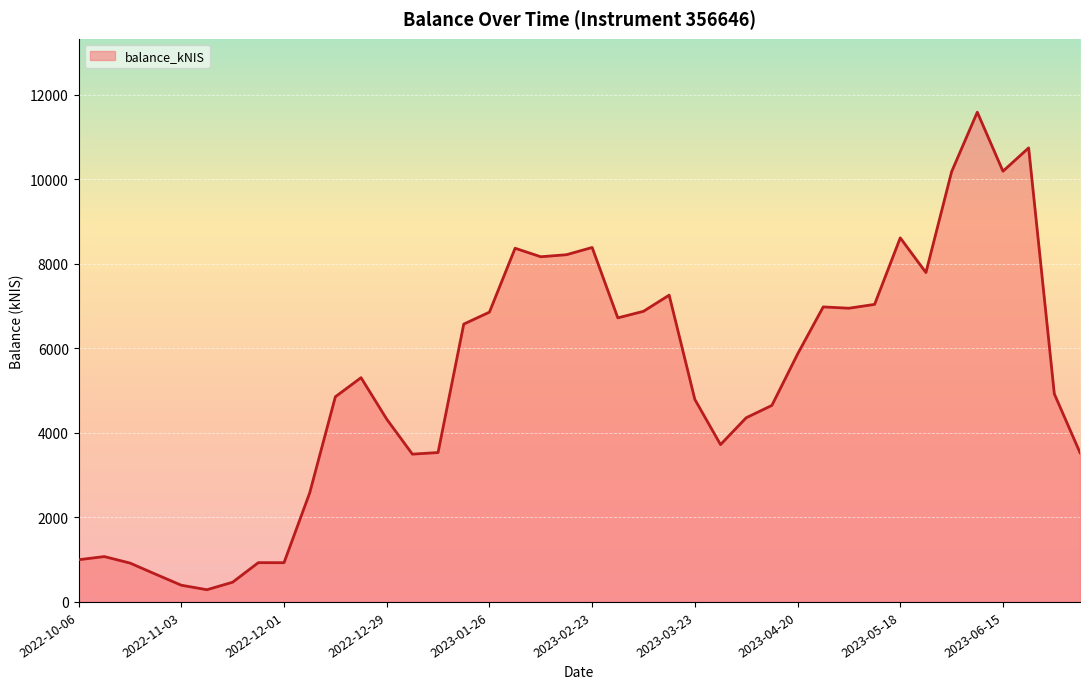

What is the minimum value shown in the chart?

289.0